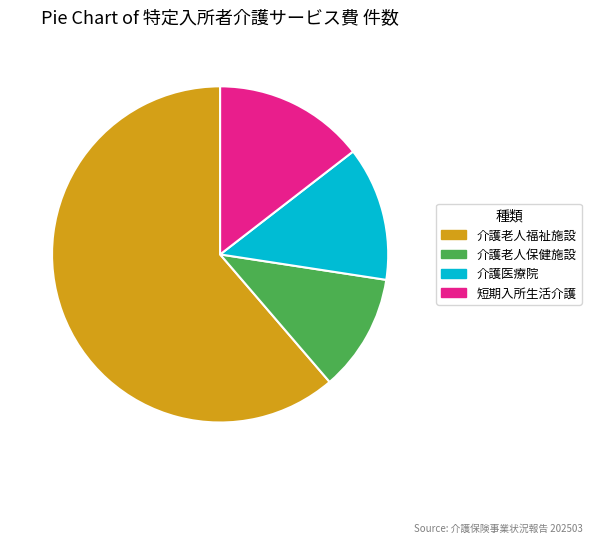

How many segments does this pie chart have?

4